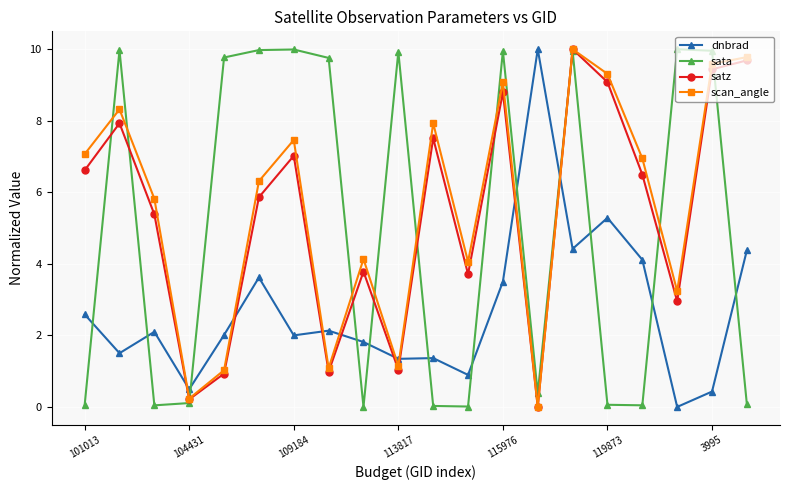

At how many categories does at least one series exceed 5?

17